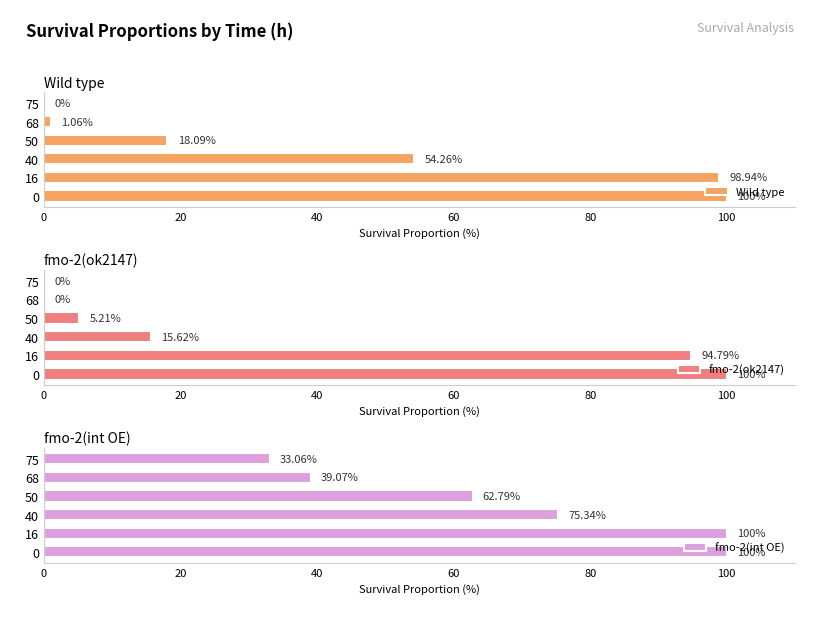

What is the difference between the maximum and minimum values in the Wild type series?

100.0